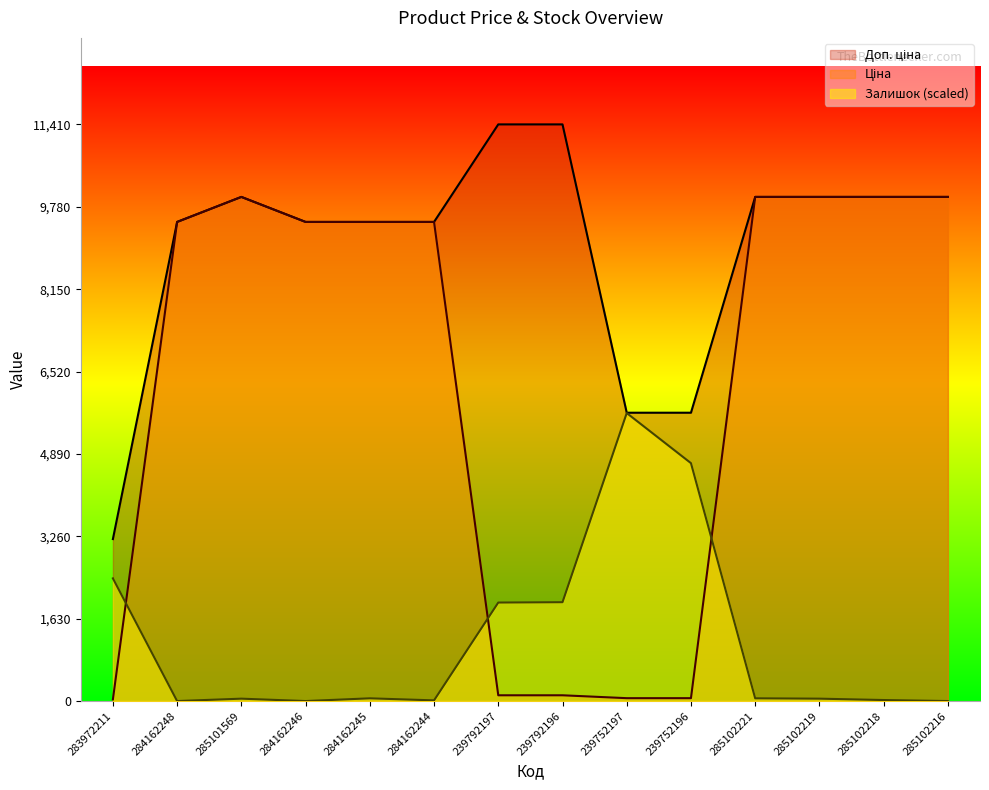

What is the label of the 12th point from the left?

285102219